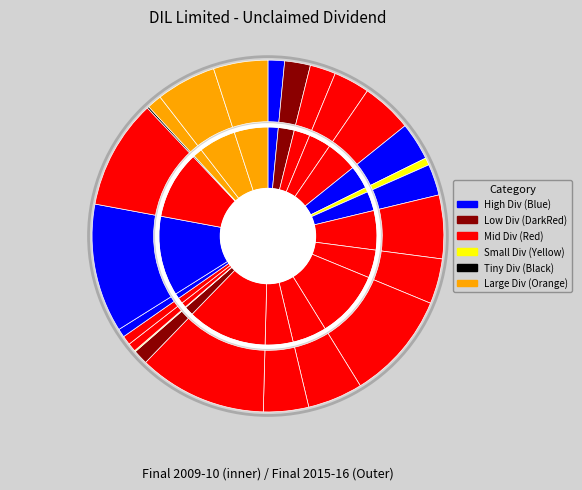

Is there any slice that represents more than half of the pie?

No